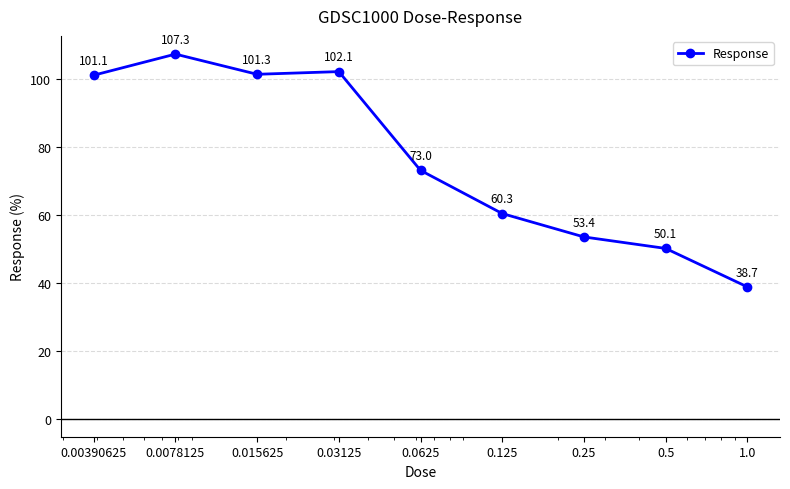

What is the maximum value shown in the chart?

107.3